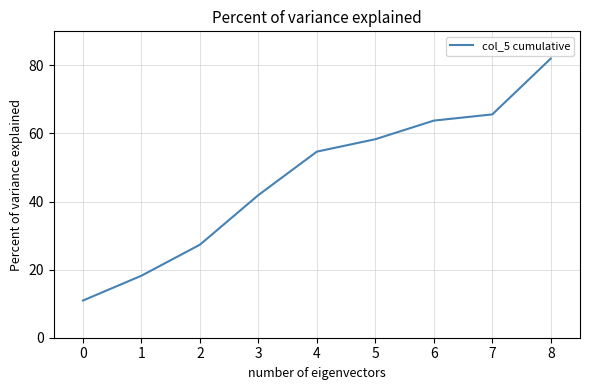

Which has a higher value, 8 or 6?

8